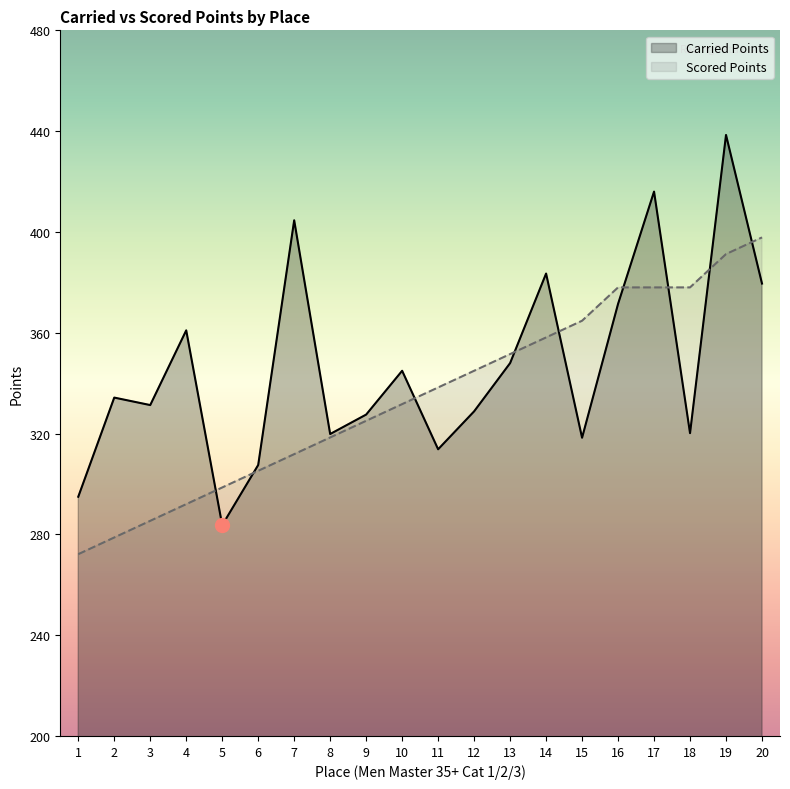

Where is the first local maximum for Carried Points?

2